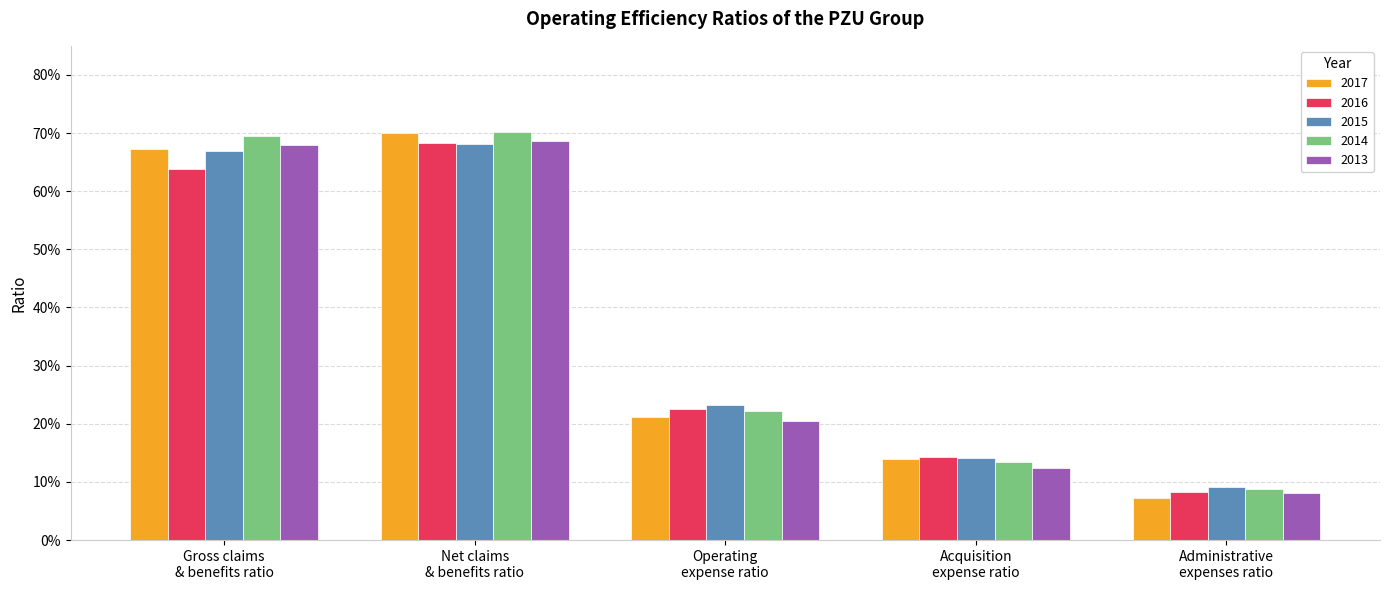

Are the bars horizontal?

No